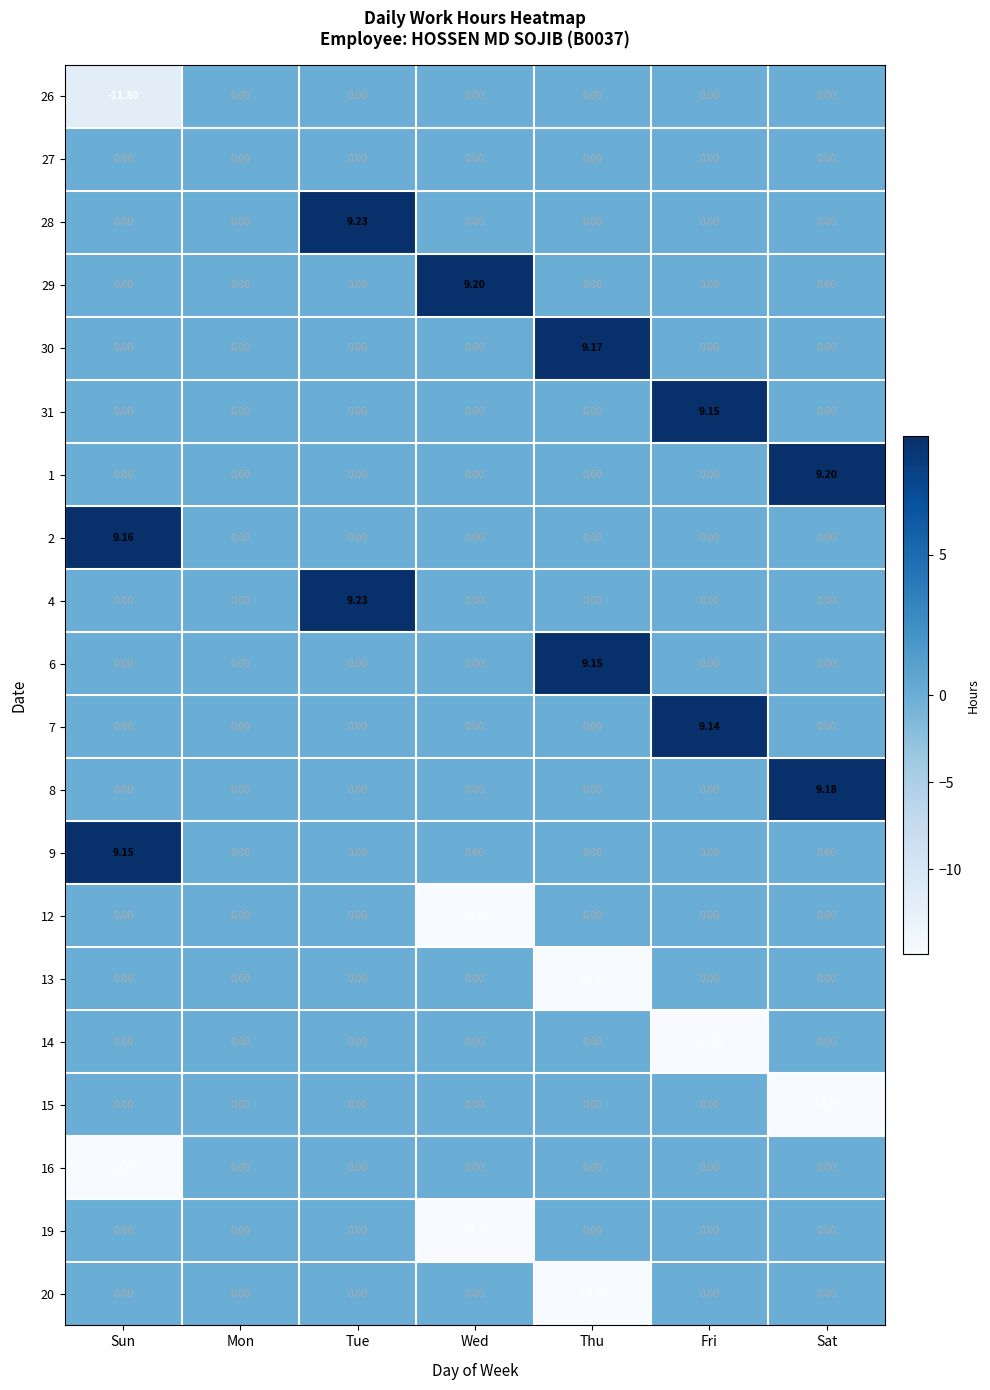

Is the value of 9 at Thu greater than the value of 15 at Sat?

Yes